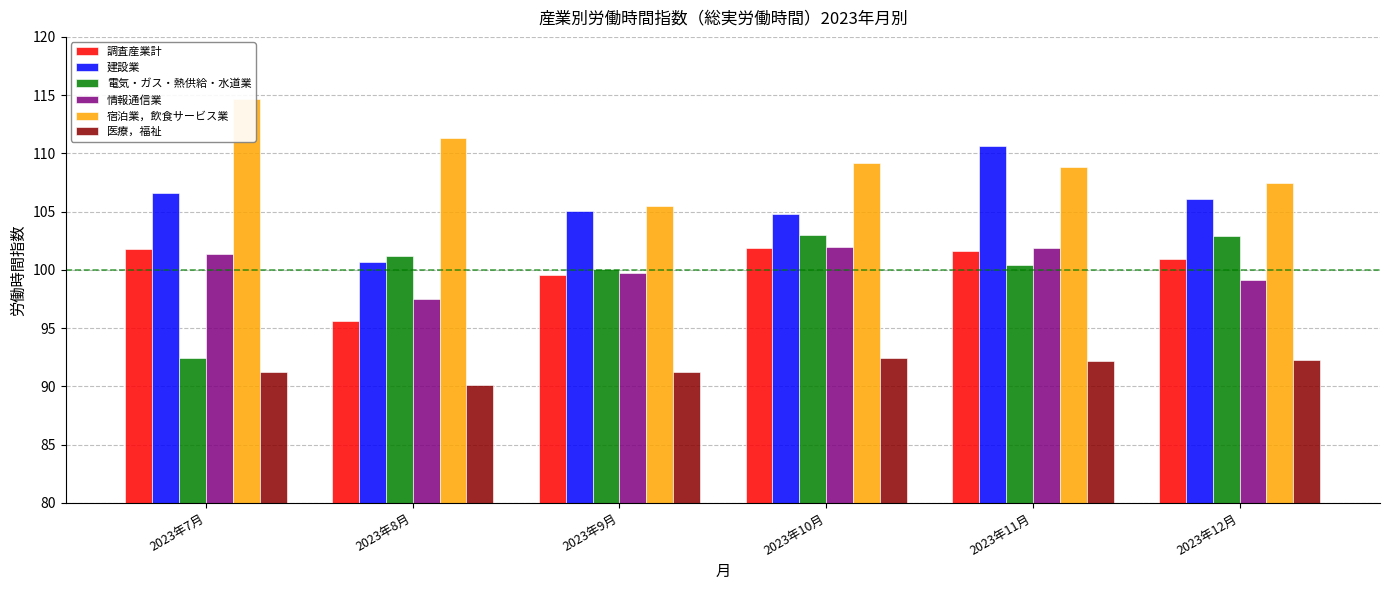

Rank the series at 2023年11月 from lowest to highest value.

医療，福祉, 電気・ガス・熱供給・水道業, 調査産業計, 情報通信業, 宿泊業，飲食サービス業, 建設業